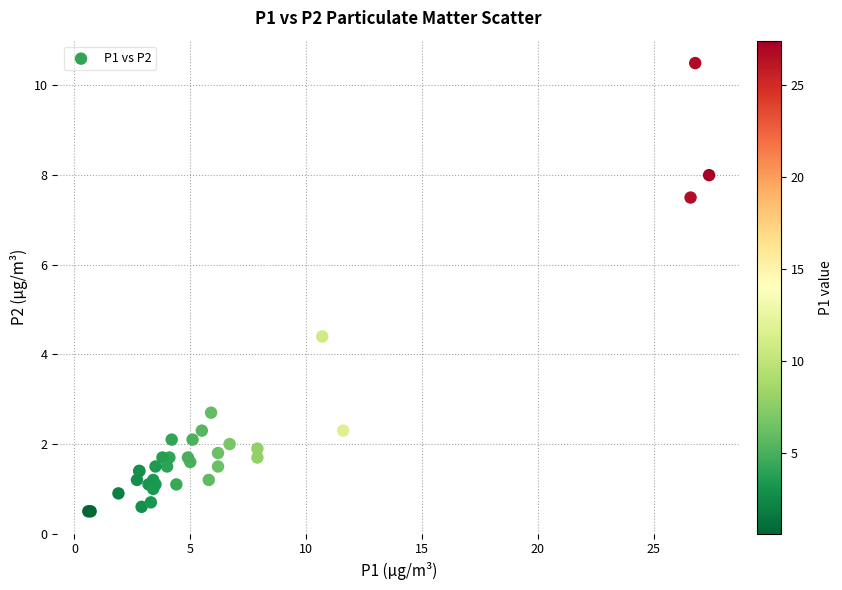

What Y value in the scatter plot is closest to 5?

4.4